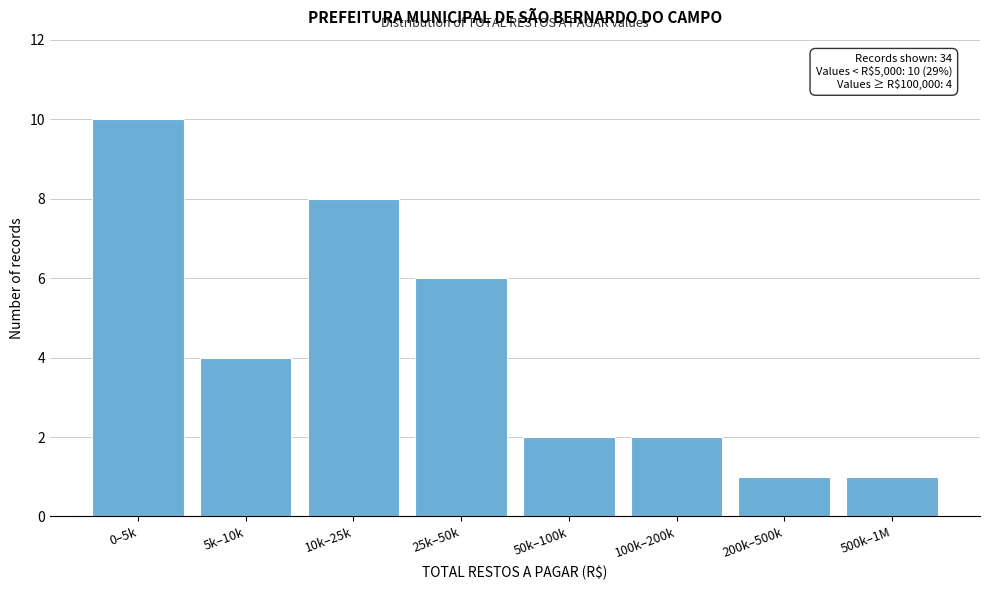

Reading left to right, extract all data points from this chart.

10	4	8	6	2	2	1	1